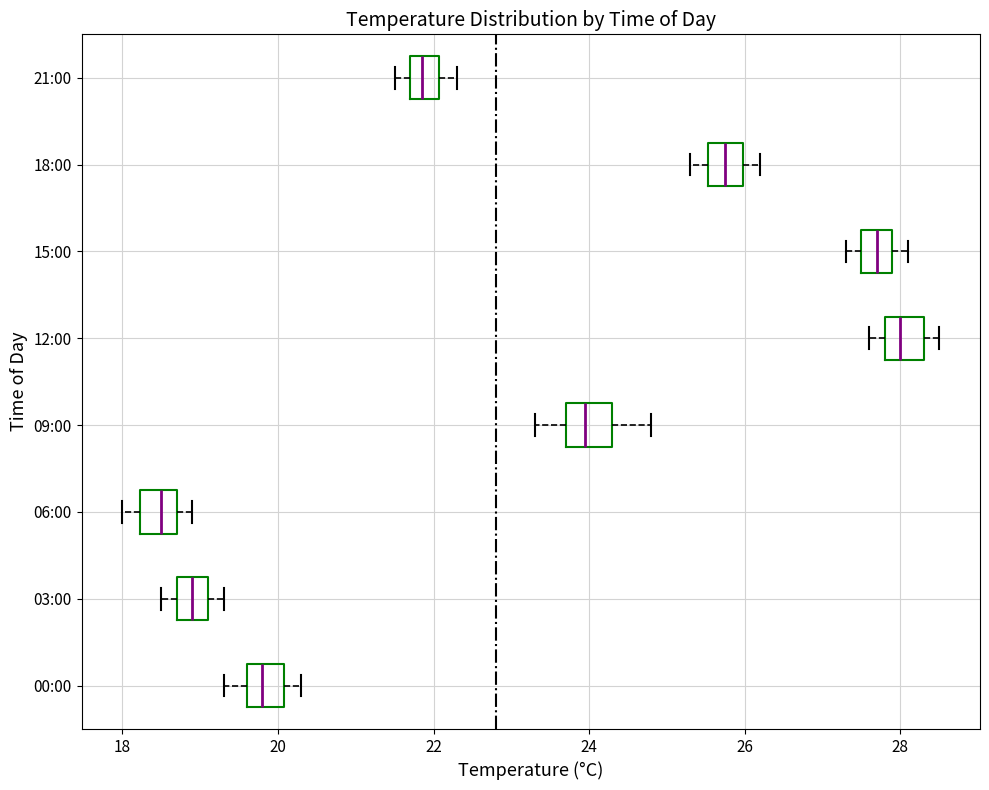

Reading bottom to top, transcribe this box plot: for each box, give where its median line is, the range the box spans, and where its two whiskers end, as read against the x-axis. The values are not printed on the chart, so give them approximately, as read against the axis.

00:00: median 19.8, box 19.6 to 20.0, whiskers 19.4 to 20.4
03:00: median 19.0, box 18.8 to 19.2, whiskers 18.6 to 19.4
06:00: median 18.6, box 18.2 to 18.8, whiskers 18.0 to 19.0
09:00: median 24.0, box 23.8 to 24.4, whiskers 23.4 to 24.8
12:00: median 28.0, box 27.8 to 28.4, whiskers 27.6 to 28.6
15:00: median 27.8, box 27.6 to 28.0, whiskers 27.4 to 28.2
18:00: median 25.8, box 25.6 to 26.0, whiskers 25.4 to 26.2
21:00: median 21.8 (inside the box), box 21.8 to 22.0, whiskers 21.6 to 22.4